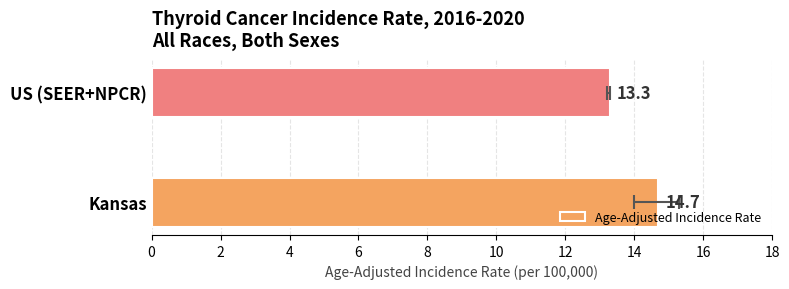

Reading left to right, transcribe all the data shown in this chart.

14.7	13.3